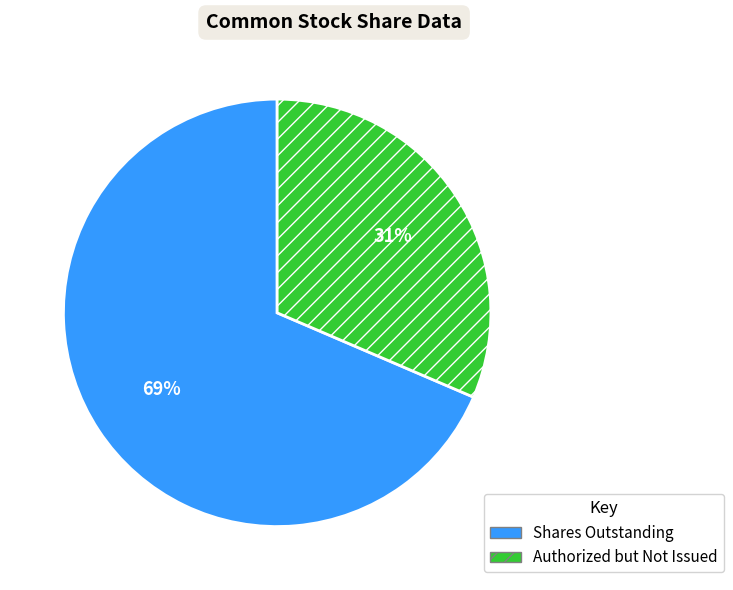

Does any single category account for the majority?

Yes